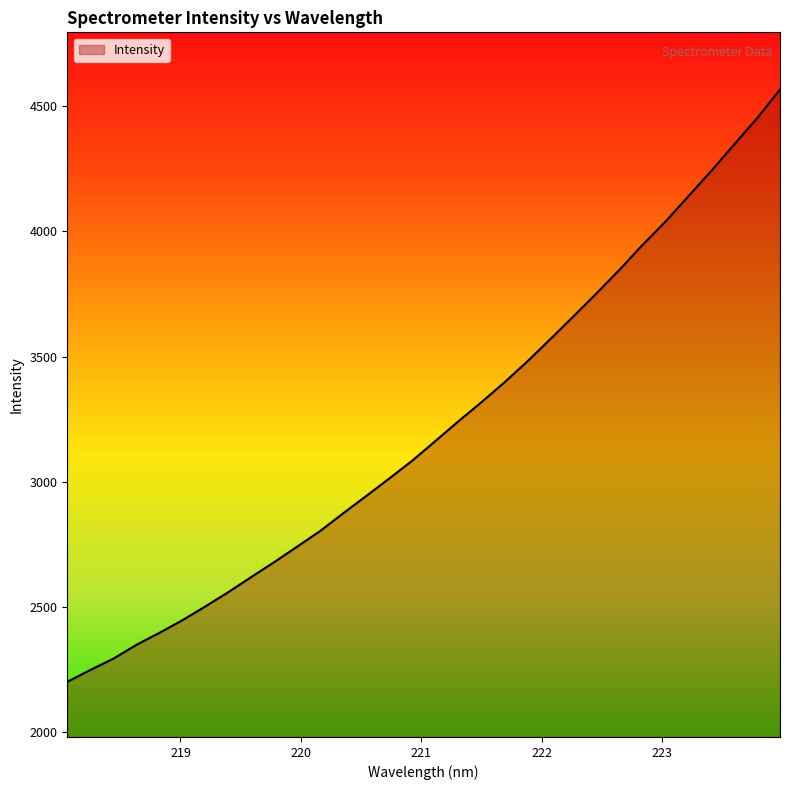

What is the maximum value shown in the chart?

4566.6